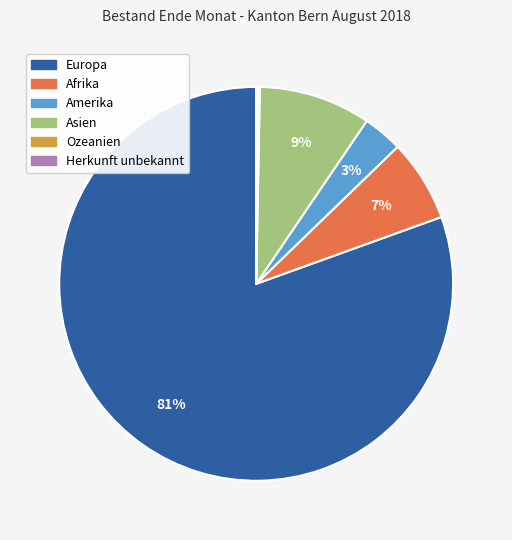

To the nearest percent, what is the combined percentage of Asien and Afrika?

16%